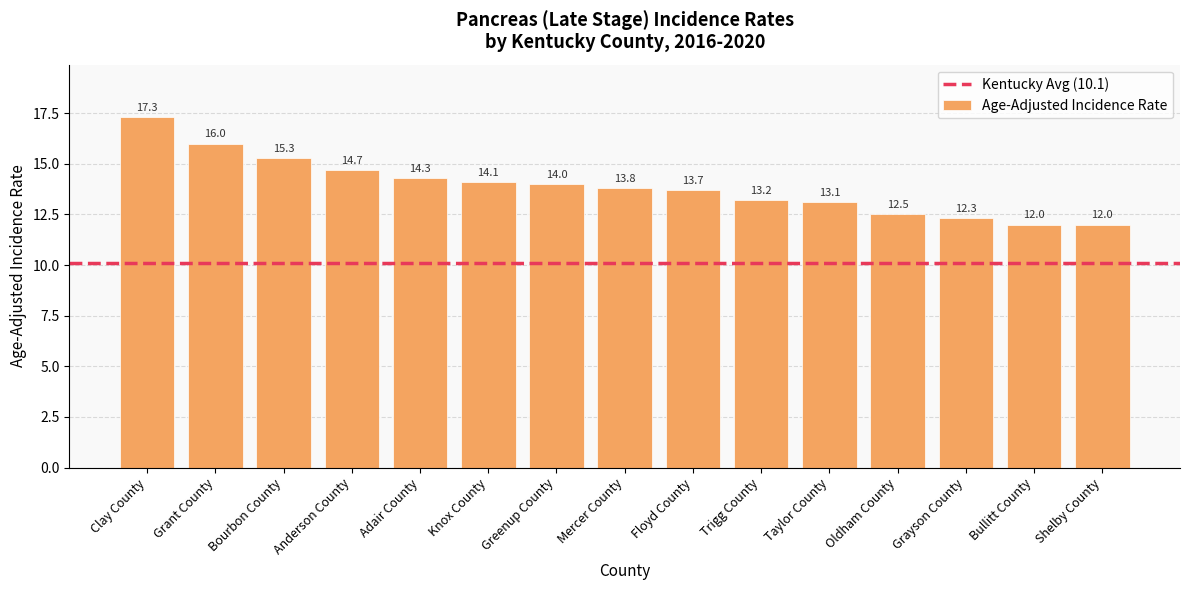

Reading left to right, list all the values displayed in this chart.

17.3	16.0	15.3	14.7	14.3	14.1	14.0	13.8	13.7	13.2	13.1	12.5	12.3	12.0	12.0